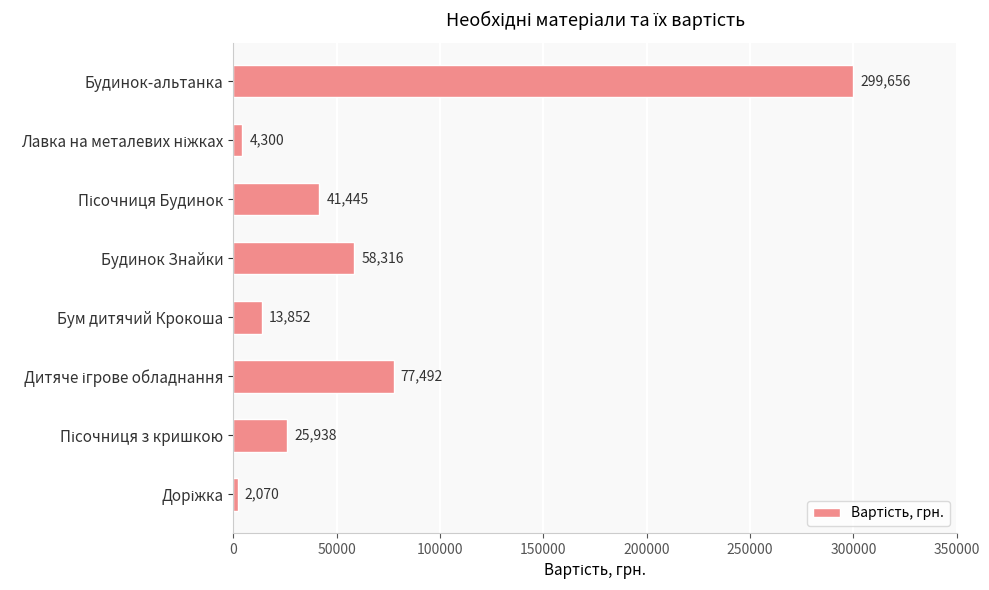

What is the minimum value shown in the chart?

2070